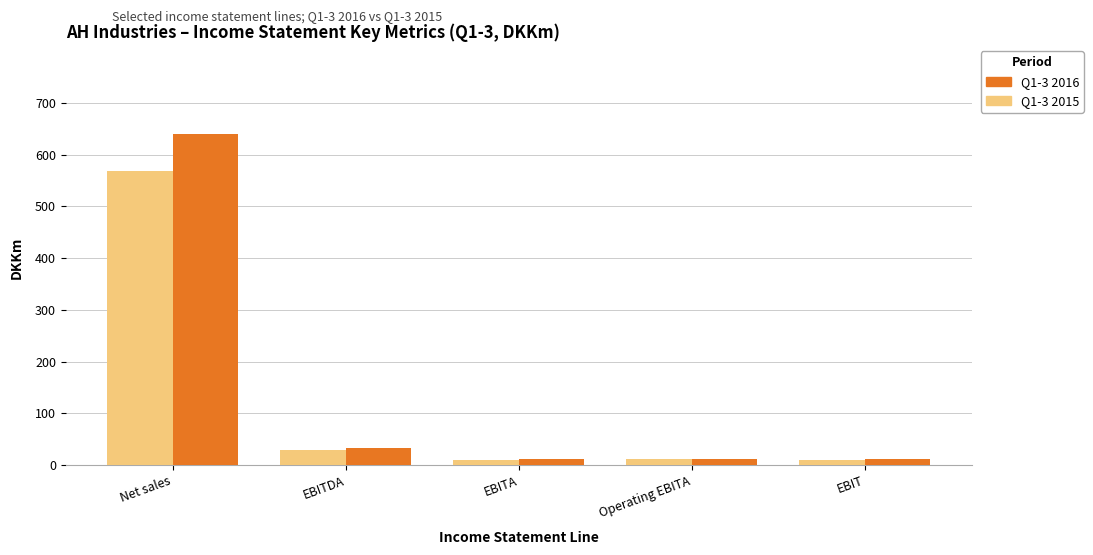

How many bars are there in each group?

2